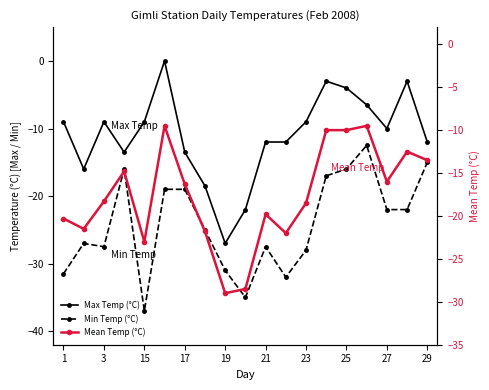

At which category does Min Temp (°C) reach its first local valley?

3